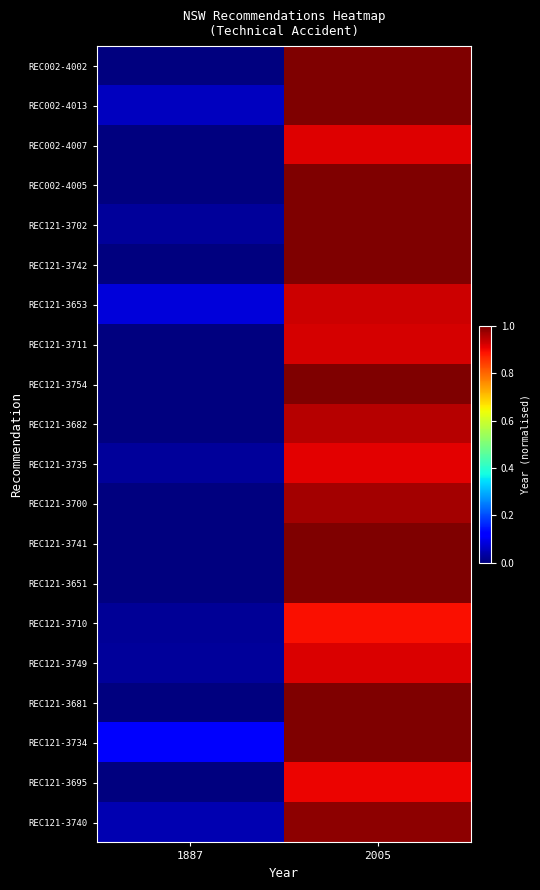

At how many categories does at least one series exceed 0?

2